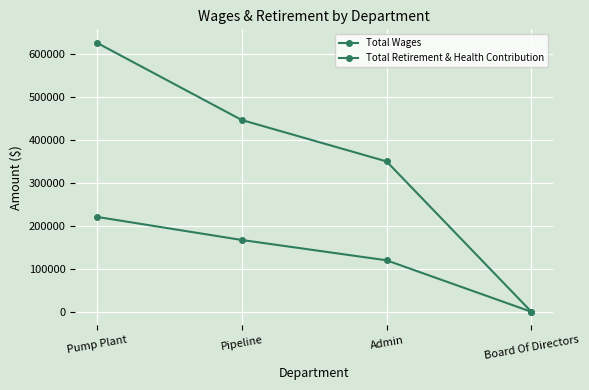

What is the value of the Total Retirement & Health Contribution point at the 3rd from the left?

119961